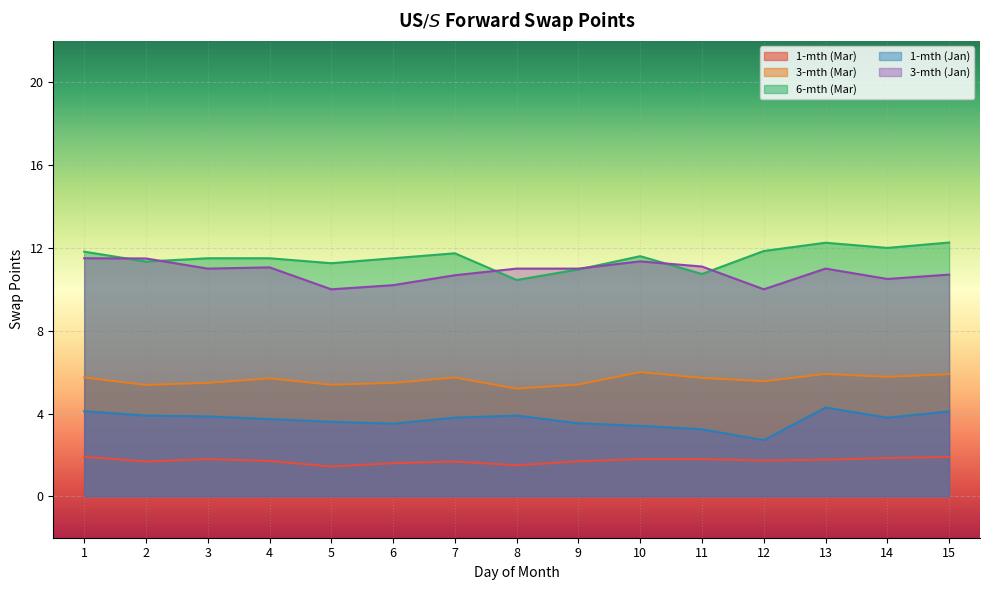

At how many categories does at least one series exceed 3?

15